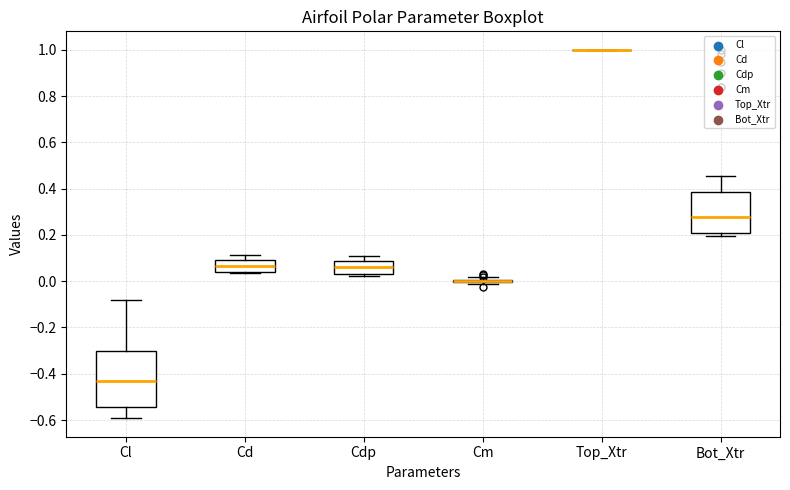

Reading left to right, transcribe this box plot: for each box, give where its median line is, the range the box spans, and where its two whiskers end, as read against the y-axis. The values are not printed on the chart, so give them approximately, as read against the axis.

Cl: median -0.44, box -0.54 to -0.30, whiskers -0.60 to -0.08
Cd: median 0.06, box 0.04 to 0.10, whiskers 0.04 to 0.12
Cdp: median 0.06, box 0.04 to 0.08, whiskers 0.02 to 0.10
Cm: box collapsed to a line at 0.00, whiskers -0.02 to 0.02
Top_Xtr: box collapsed to a line at 1.00, whiskers 1.00 to 1.00
Bot_Xtr: median 0.28, box 0.20 to 0.38, whiskers 0.20 (just below the box's lower edge) to 0.46